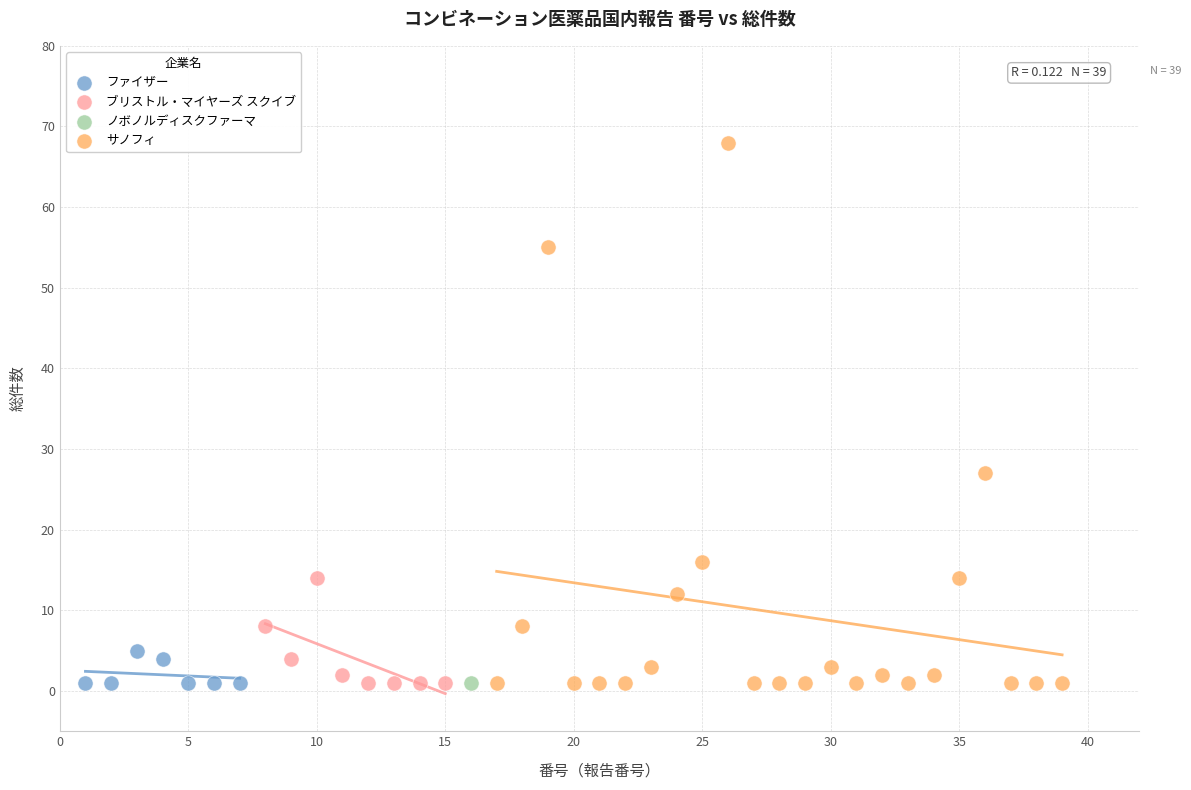

What are all the series names shown in the legend?

ファイザー, ブリストル・マイヤーズ スクイブ, ノボノルディスクファーマ, サノフィ